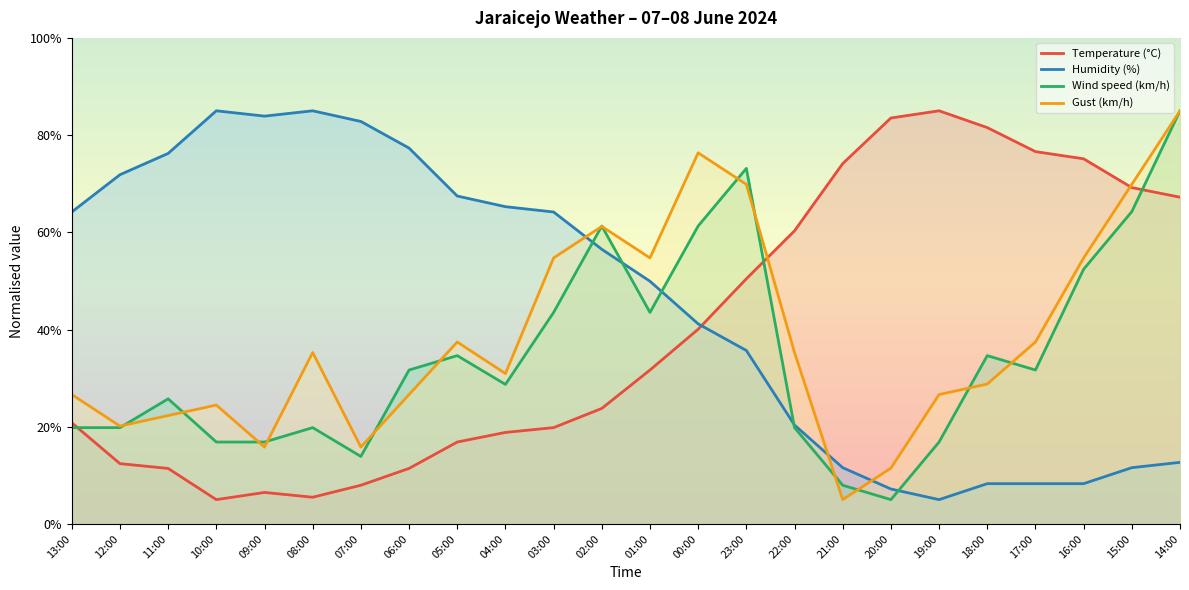

List the labels in order of Temperature (°C) value, smallest first.

10:00, 08:00, 09:00, 07:00, 11:00, 06:00, 12:00, 05:00, 04:00, 03:00, 13:00, 02:00, 01:00, 00:00, 23:00, 22:00, 14:00, 15:00, 21:00, 16:00, 17:00, 18:00, 20:00, 19:00